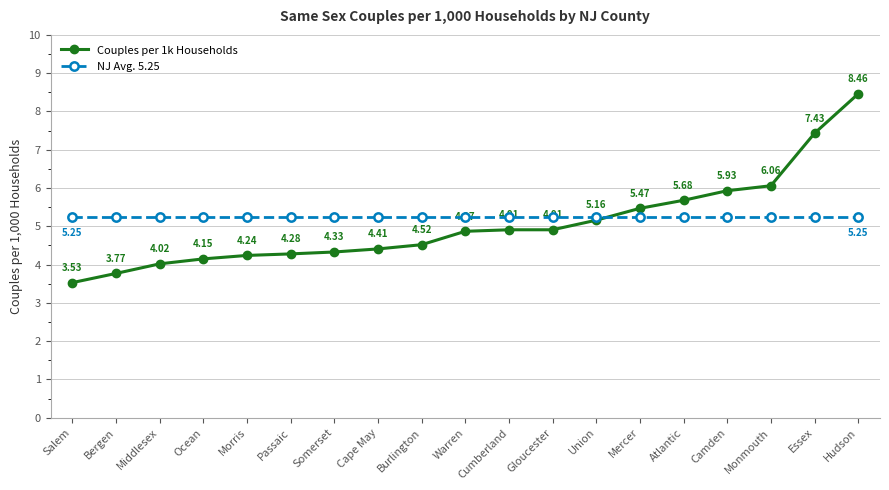

At Ocean, list the series in order from largest to smallest.

NJ Avg. 5.25, Couples per 1k Households